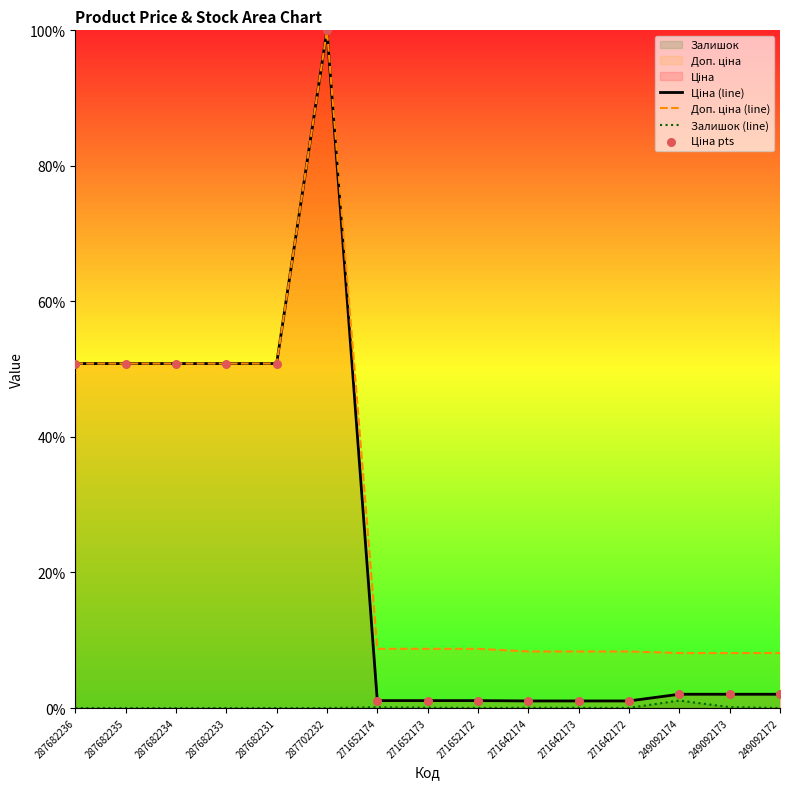

At which category is the sum across all series the highest?

287702232